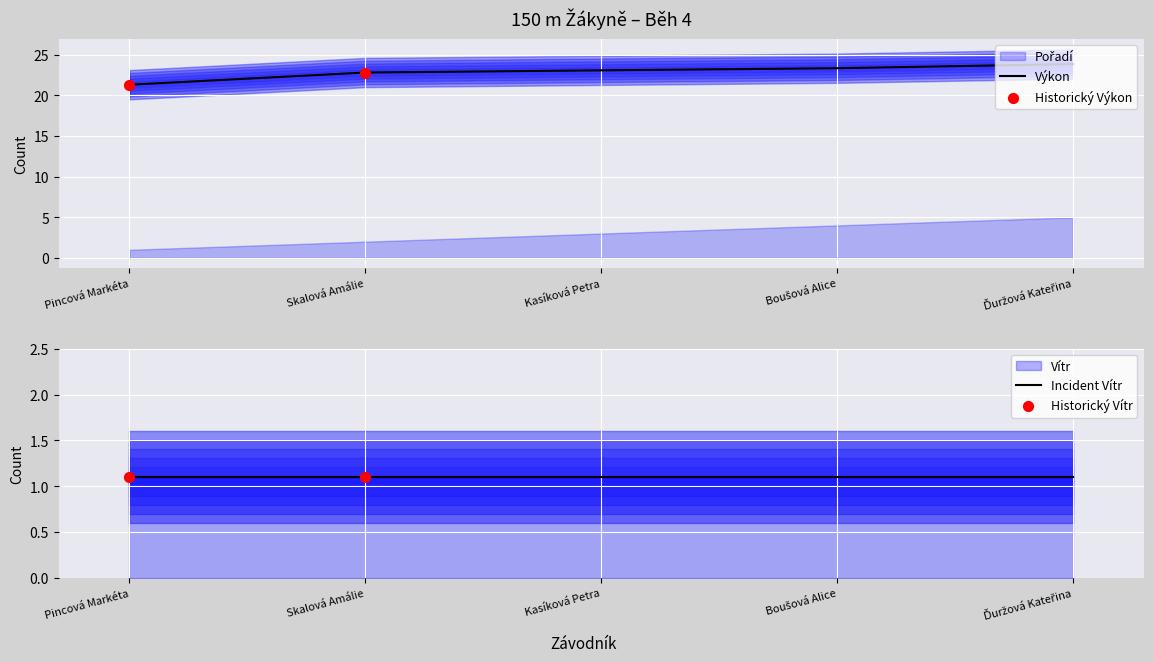

At how many categories does at least one series exceed 16?

5